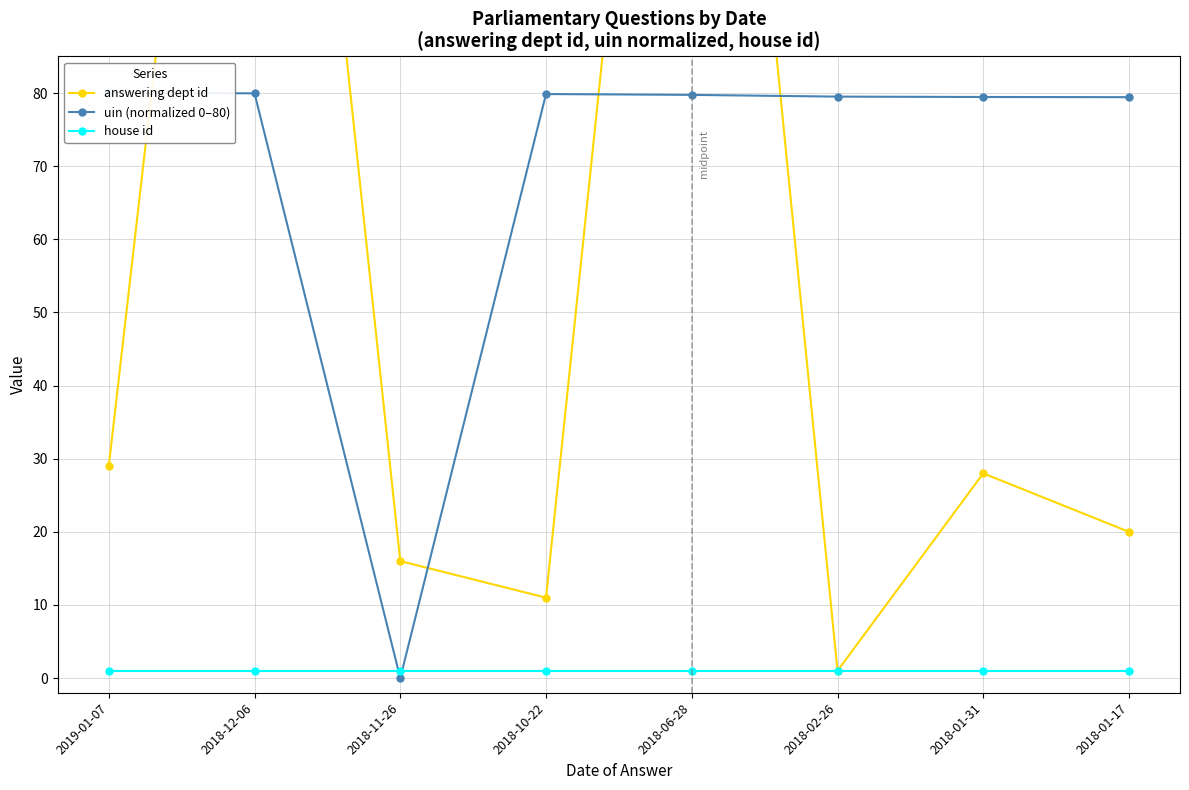

What is the label of the 5th point from the right?

2018-10-22